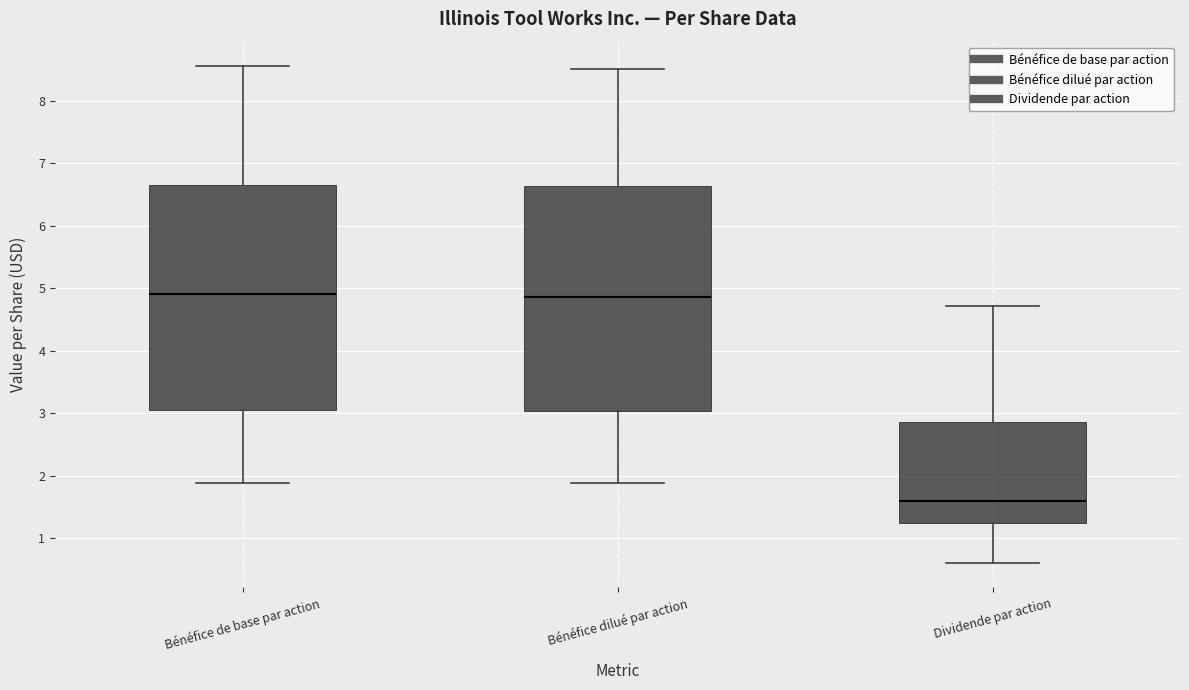

Reading left to right, read every box against the y-axis: the position of its median line, the range the box covers, and the ends of its whiskers. The values are not printed on the chart, so give them approximately, as read against the axis.

Bénéfice de base par action: median 4.9, box 3.1 to 6.7, whiskers 1.9 to 8.6
Bénéfice dilué par action: median 4.9, box 3.0 to 6.6, whiskers 1.9 to 8.5
Dividende par action: median 1.6, box 1.2 to 2.9, whiskers 0.6 to 4.7